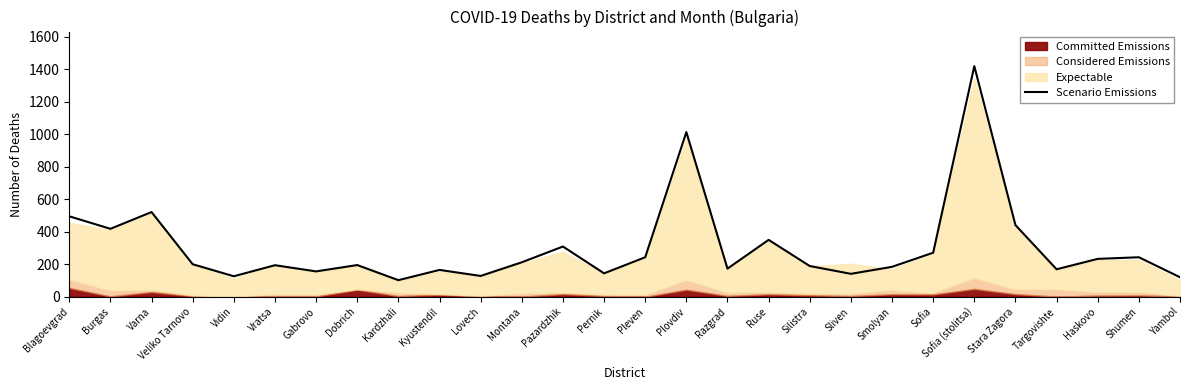

At which label does the data first exceed 200?

Blagoevgrad